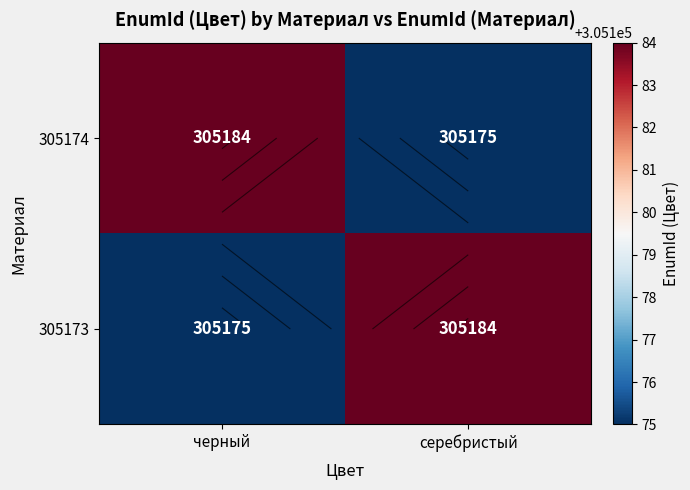

At серебристый, list the series in order from largest to smallest.

305173, 305174